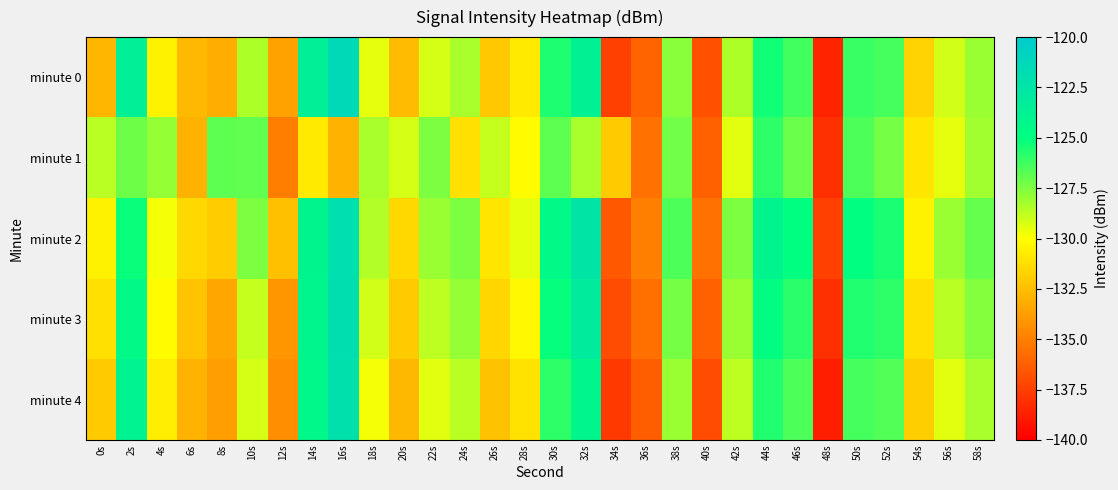

Rank the series by their maximum value, from highest to lowest.

minute 0, minute 3, minute 2, minute 4, minute 1